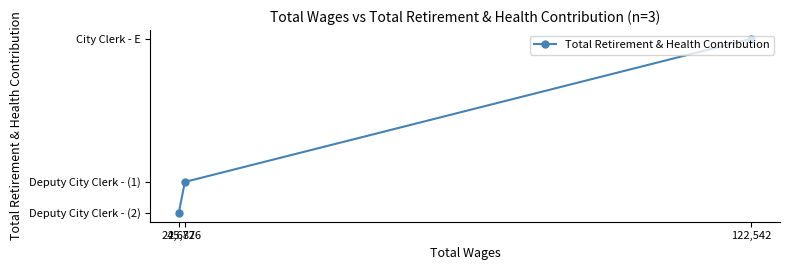

At which category does the chart reach its minimum across all series?

24,687